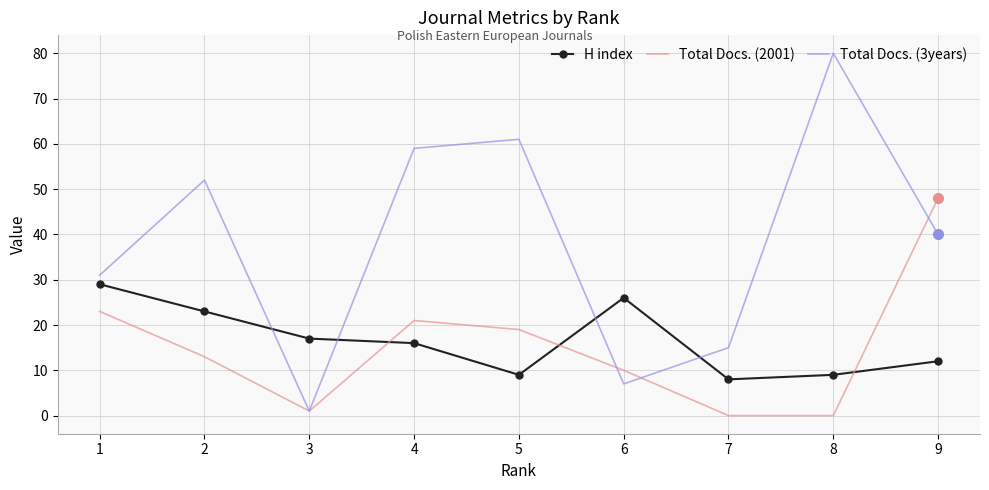

What is the difference between the second highest and second lowest values in the Total Docs. (3years) series?

54